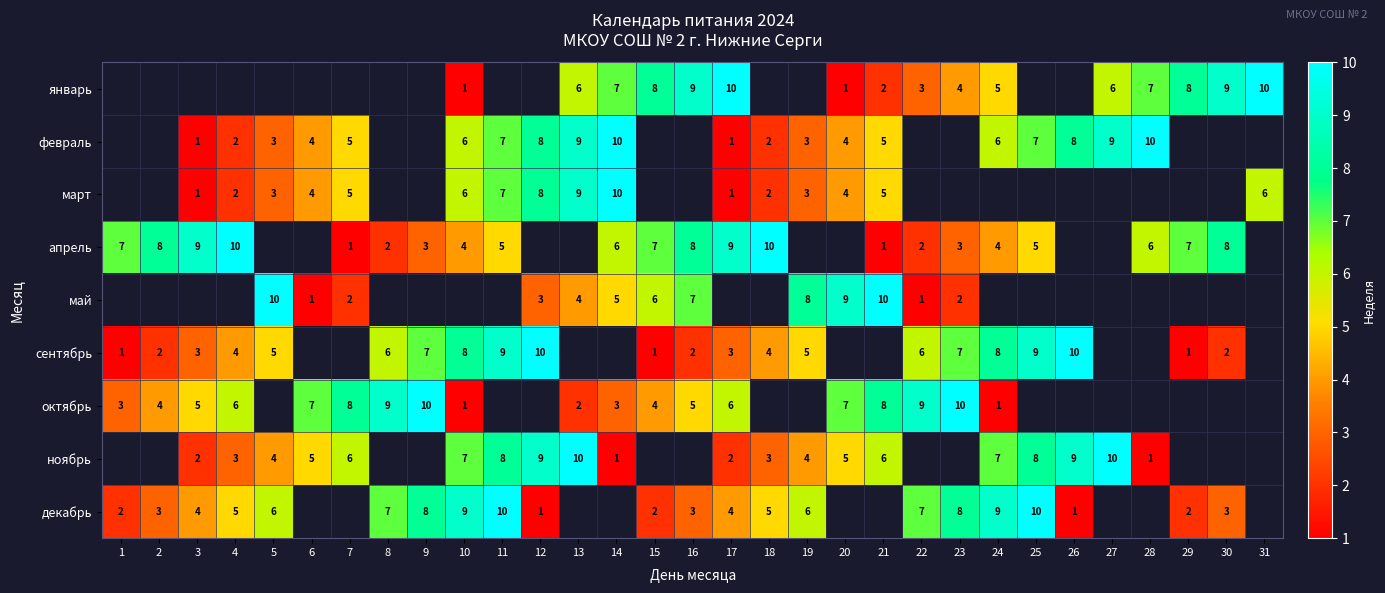

What is the spread (max minus min) of values at 17?

9.0